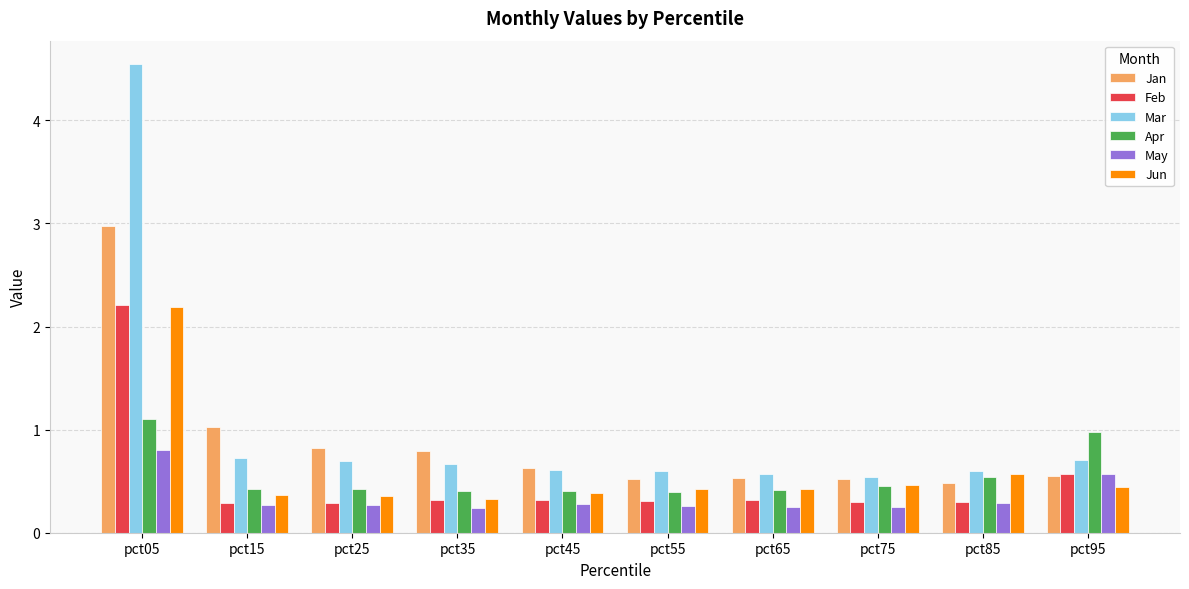

What is the value of the Jan bar at the 4th from the left?

0.8